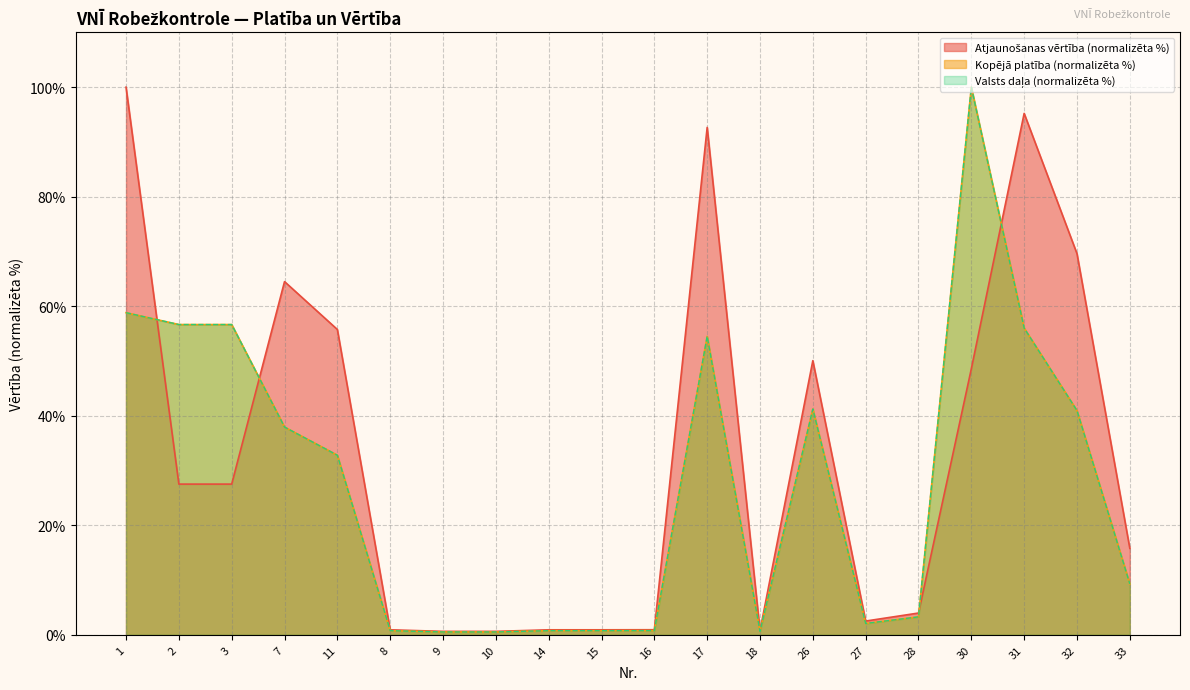

The value of Atjaunošanas vērtība, EUR at 28 is 4.0. True or false?

True